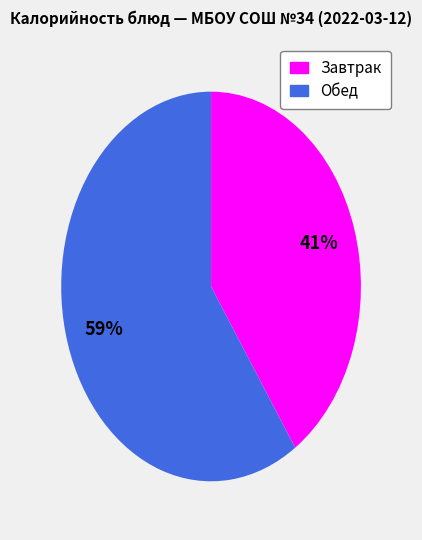

Is there any slice that represents more than half of the pie?

Yes